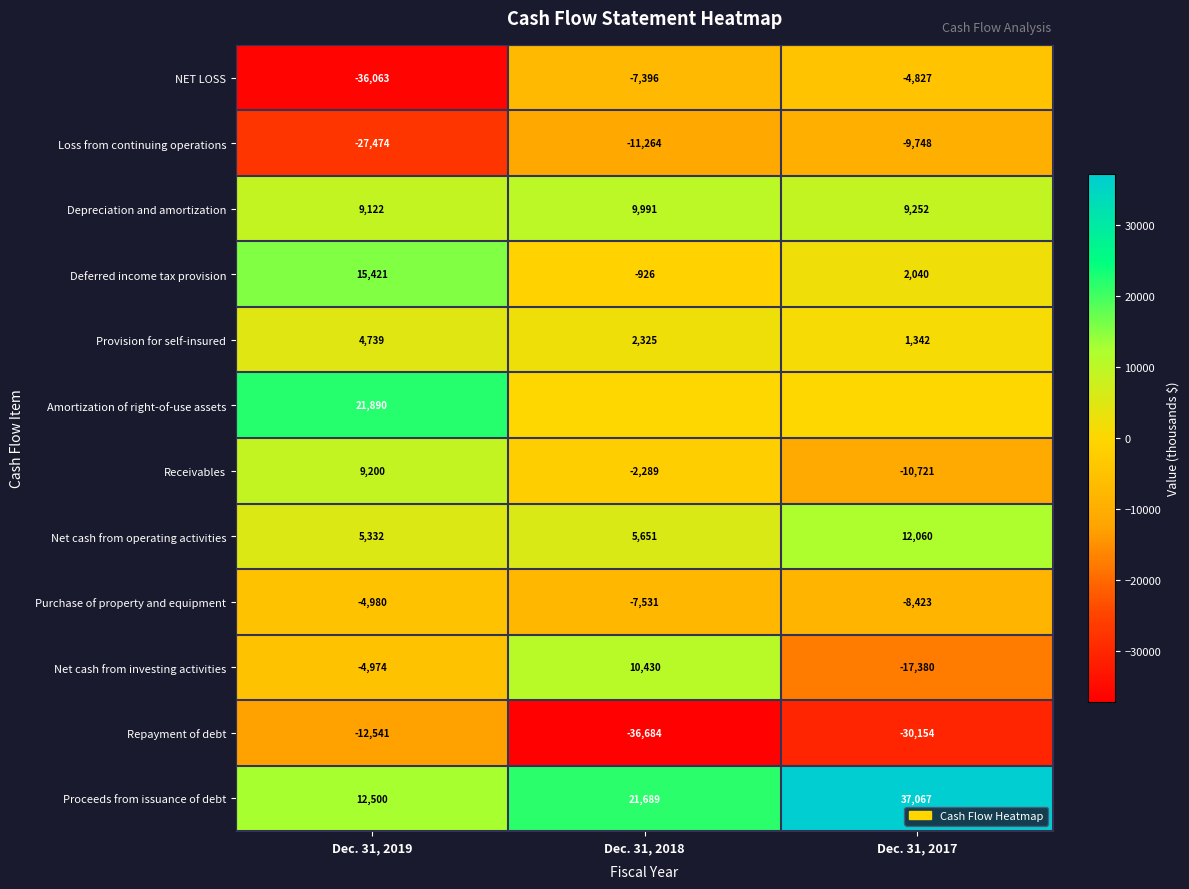

What is the sum of the Loss from continuing operations values at Dec. 31, 2017 and Dec. 31, 2019?

-37222